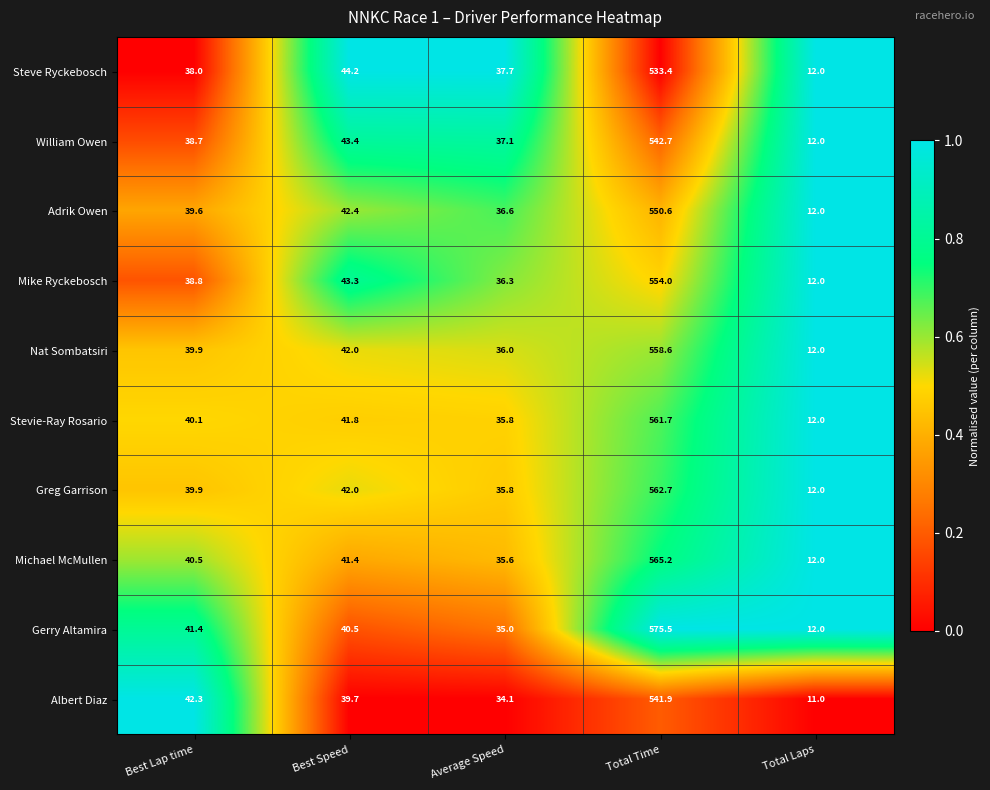

Which series has the largest total across all categories?

Gerry Altamira